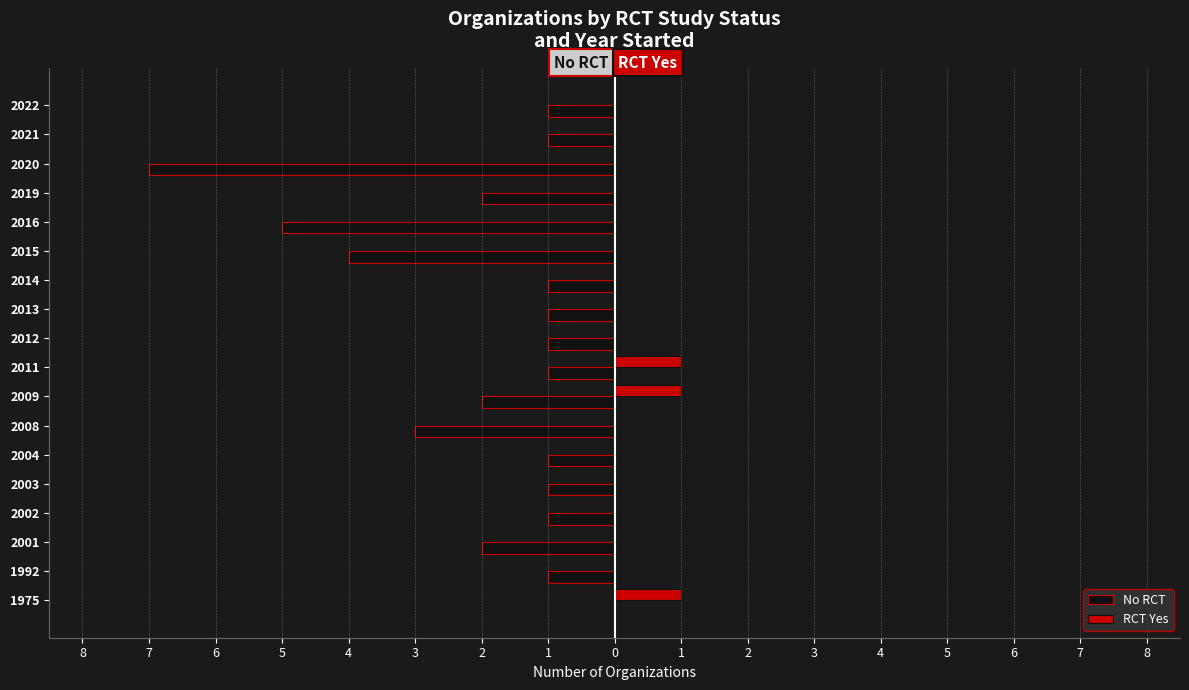

What are all the series names shown in the legend?

No RCT, RCT Yes